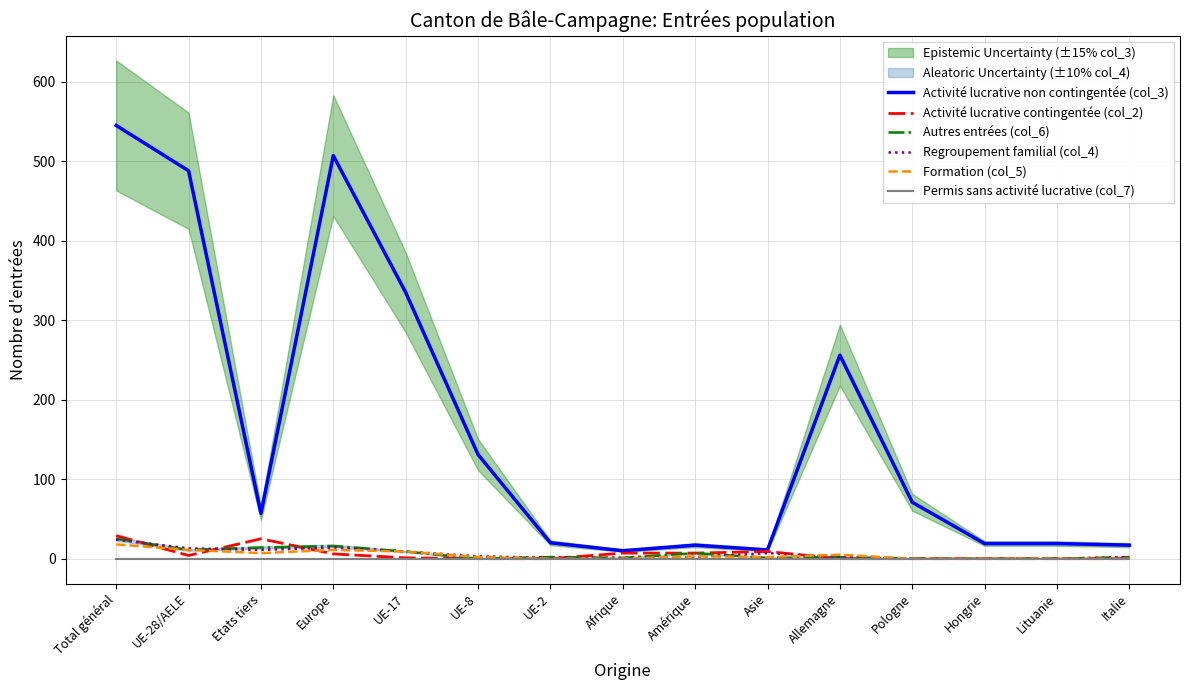

In Activité lucrative contingentée (col_2), how many points are lower than both neighbors (excluding endpoints)?

1